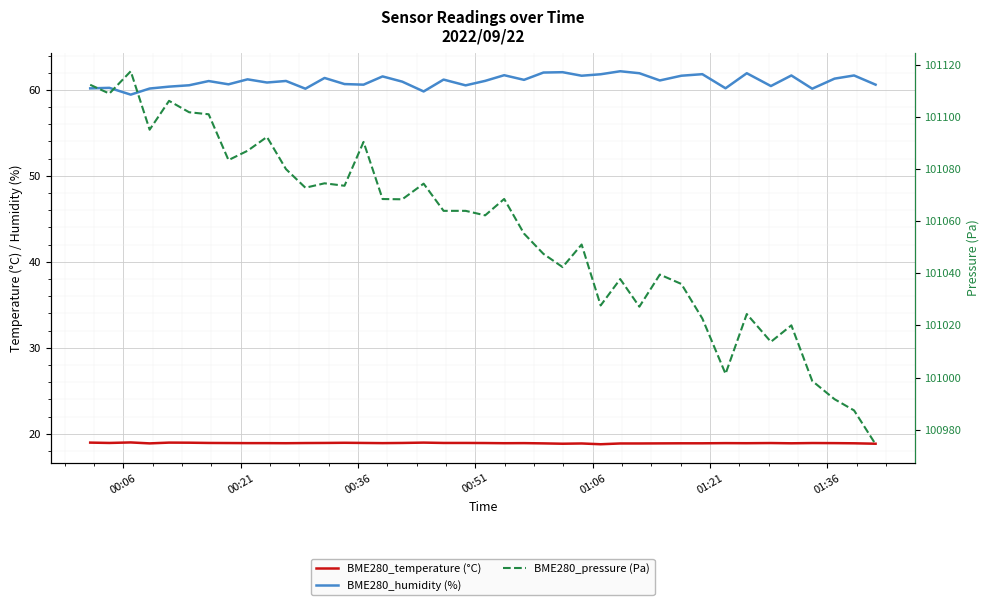

True or false: BME280_temperature (°C) and BME280_pressure (Pa) cross at least once.

False